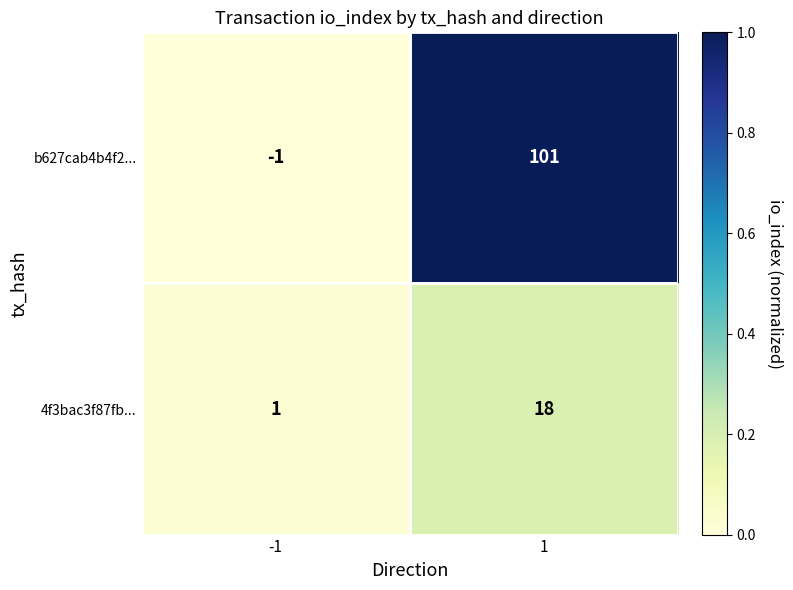

The b627cab4b4f2... series shows 160 at 1. True or false?

False